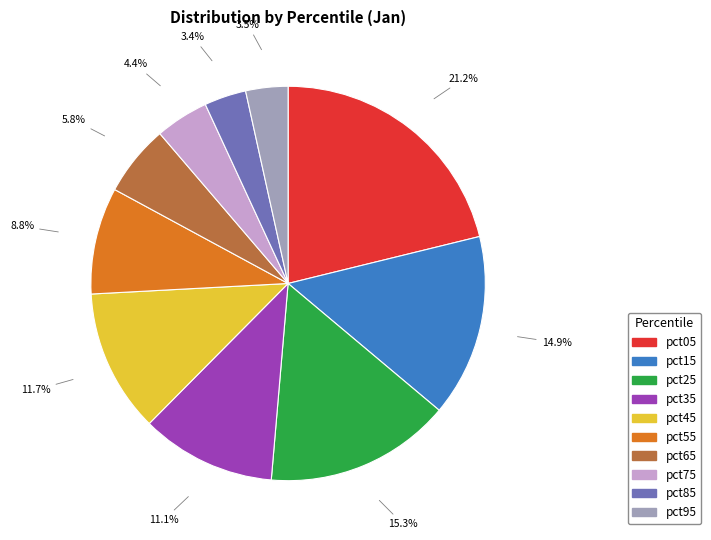

To the nearest percent, what is the difference between the pct35 and pct45 slice percentages?

1%